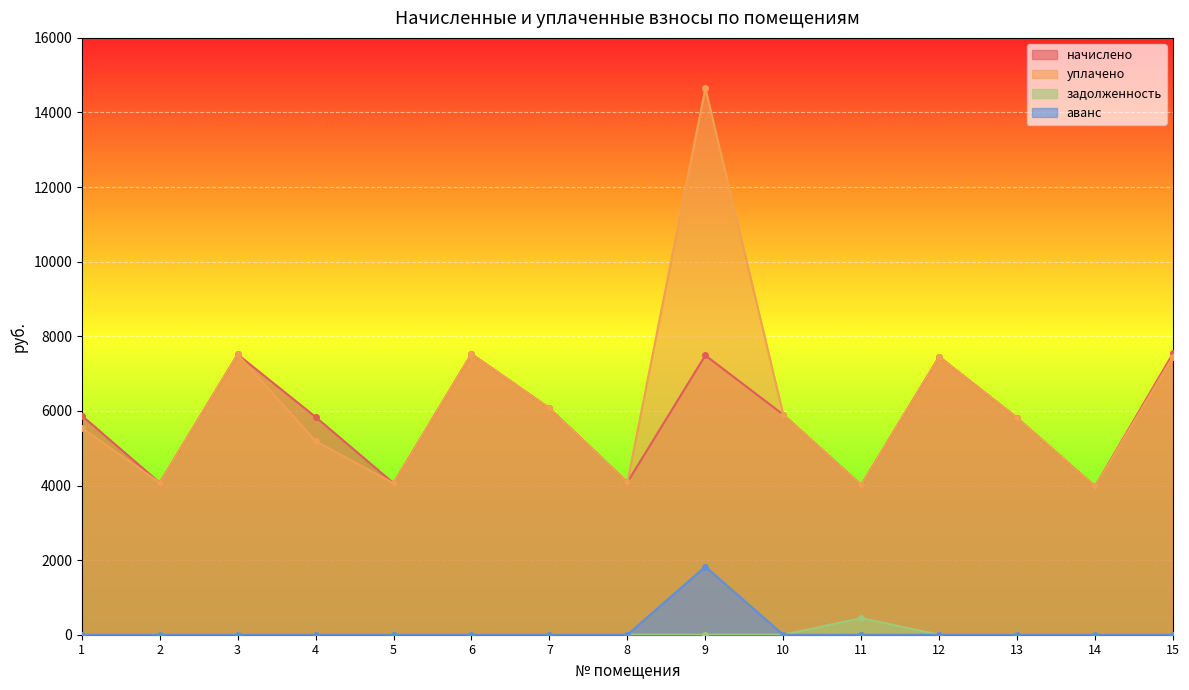

What is the difference between the maximum and minimum values in the начислено series?

3567.5